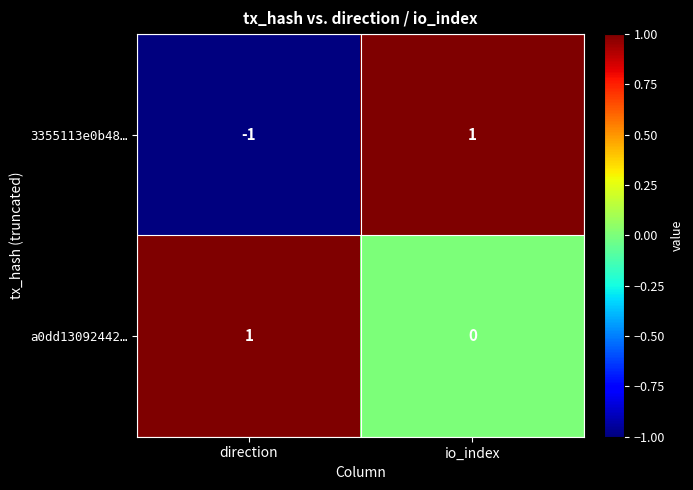

Between direction and io_index, which series saw the biggest shift?

3355113e0b48…